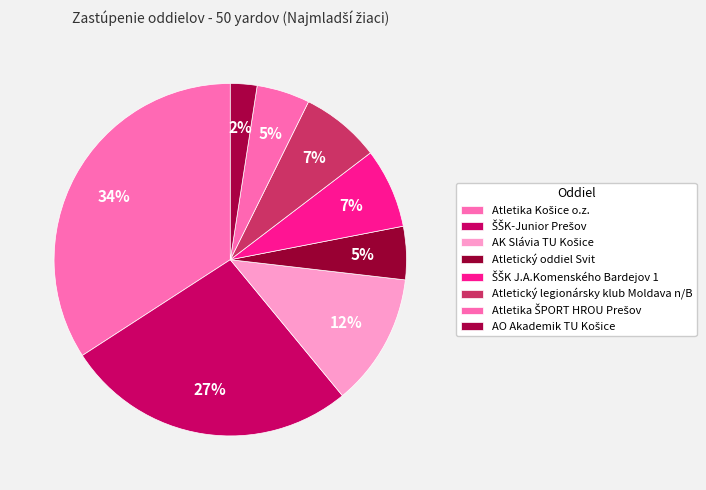

True or false: ŠŠK J.A.Komenského Bardejov 1 accounts for 1% of the total.

False